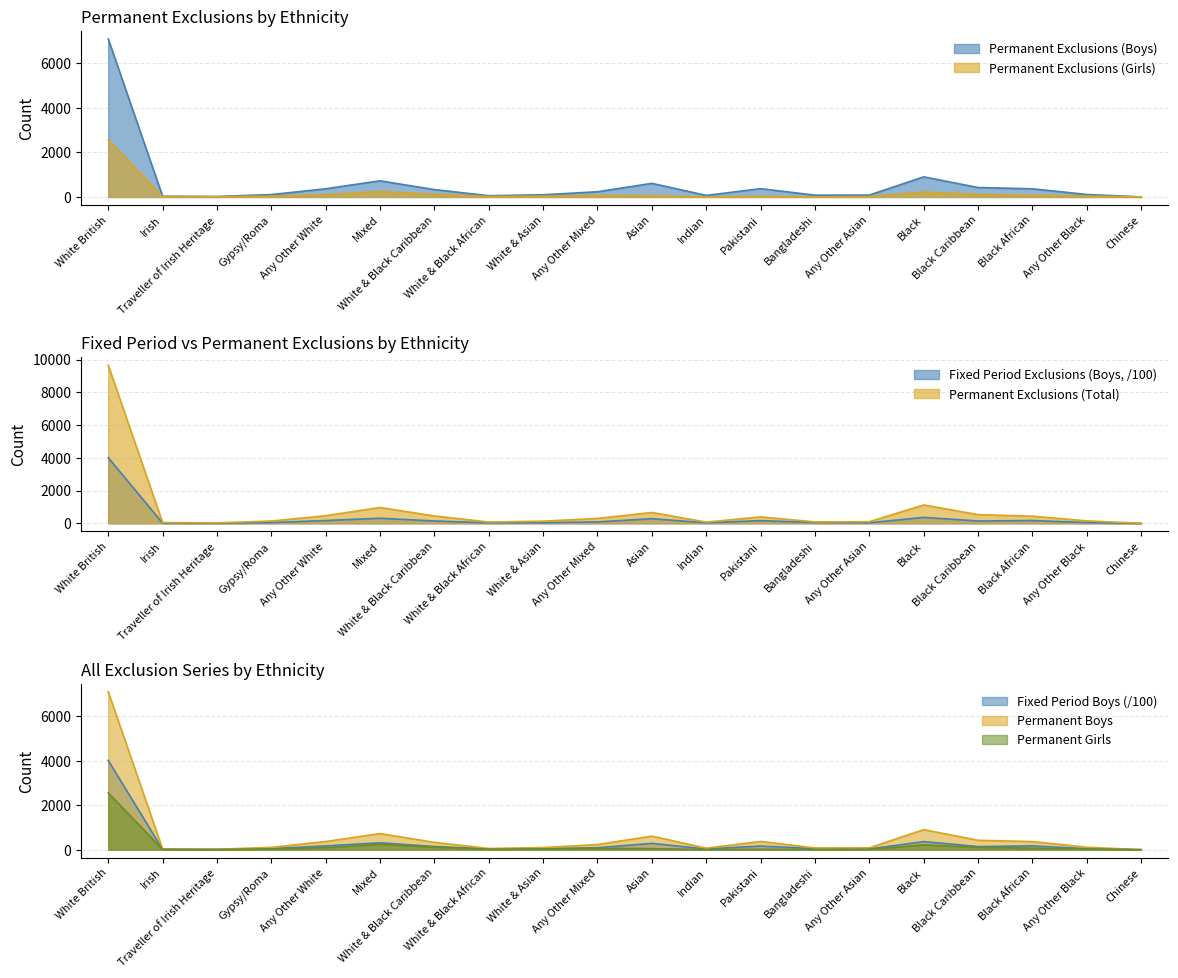

What is the difference between the maximum and minimum values in the Fixed Period Exclusions (Boys) series?

4012.4